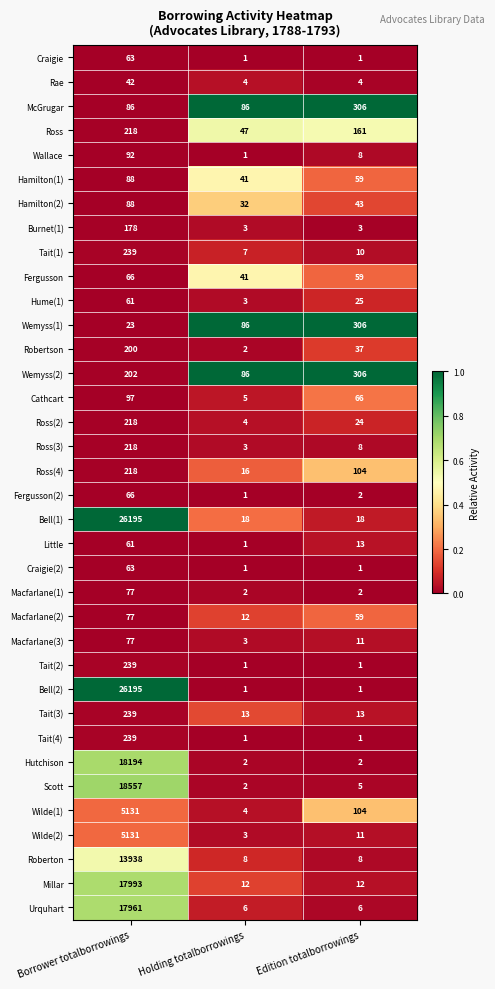

Is the value of Fergusson at Edition totalborrowings greater than the value of Fergusson(2) at Edition totalborrowings?

Yes